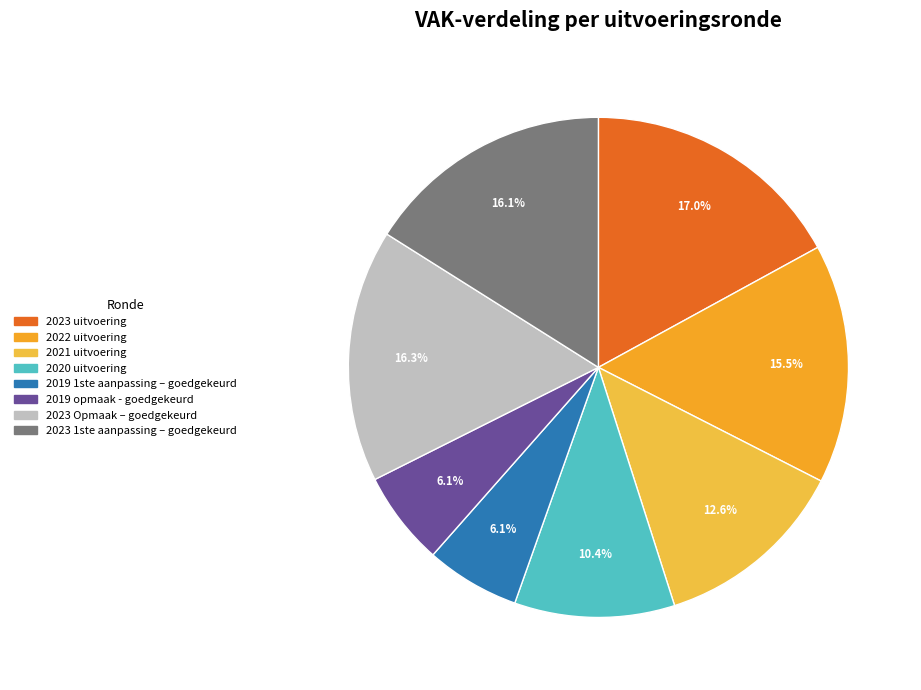

How many segments does this pie chart have?

8